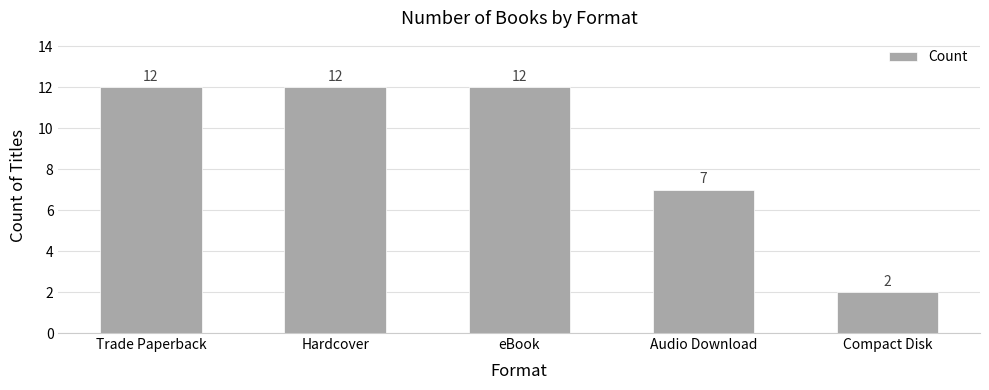

How many bars are there in total?

5